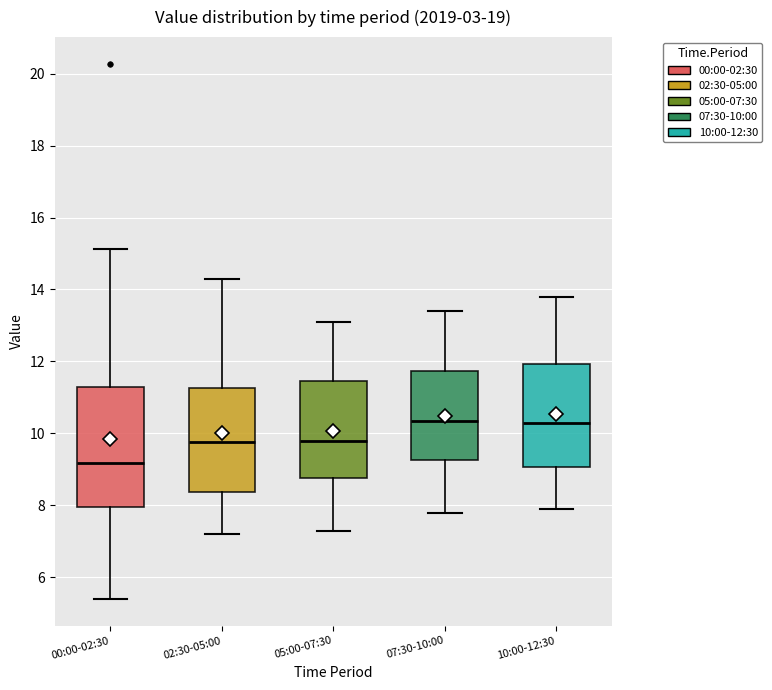

Reading left to right, transcribe this box plot: for each box, give where its median line is, the range the box spans, and where its two whiskers end, as read against the y-axis. The values are not printed on the chart, so give them approximately, as read against the axis.

00:00-02:30: median 9.2, box 8.0 to 11.4, whiskers 5.4 to 15.2
02:30-05:00: median 9.8, box 8.4 to 11.2, whiskers 7.2 to 14.4
05:00-07:30: median 9.8, box 8.8 to 11.4, whiskers 7.4 to 13.2
07:30-10:00: median 10.4, box 9.2 to 11.8, whiskers 7.8 to 13.4
10:00-12:30: median 10.4, box 9.0 to 12.0, whiskers 8.0 to 13.8